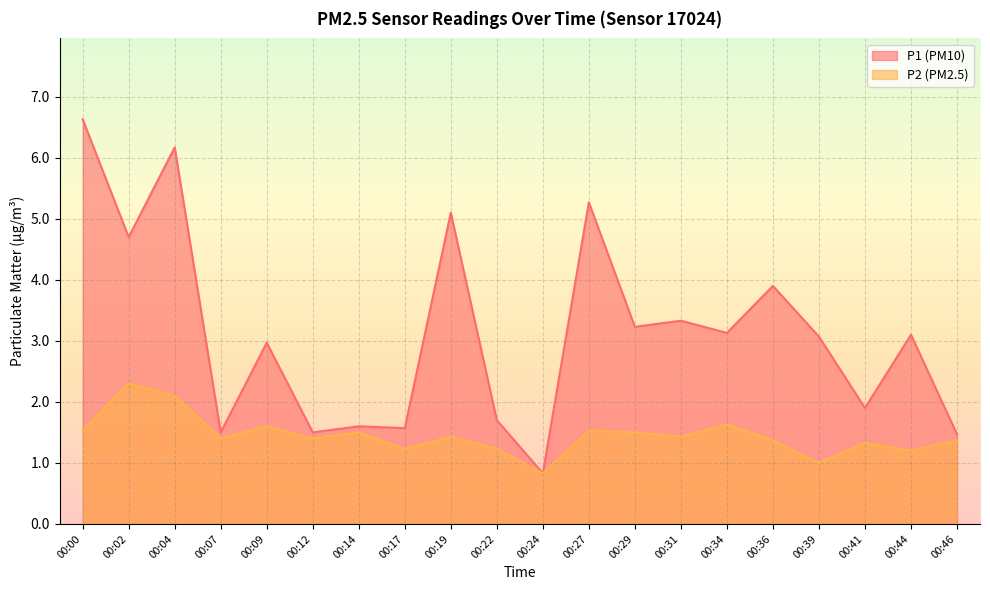

Rank the categories by P2 value from highest to lowest.

00:02, 00:04, 00:34, 00:09, 00:00, 00:27, 00:14, 00:29, 00:19, 00:31, 00:07, 00:12, 00:36, 00:46, 00:41, 00:17, 00:22, 00:44, 00:39, 00:24